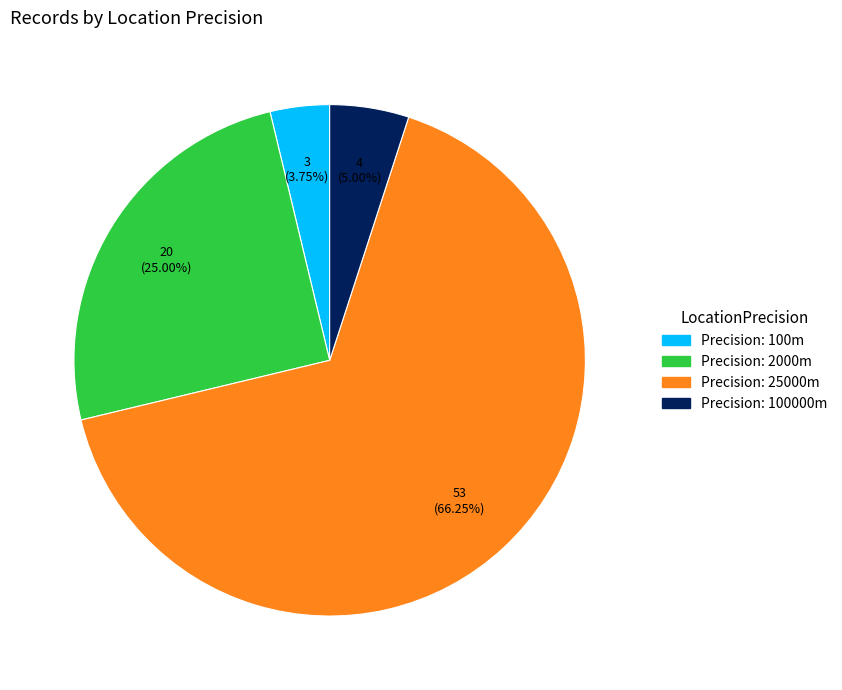

Which category has the biggest portion of the pie?

Precision: 25000m